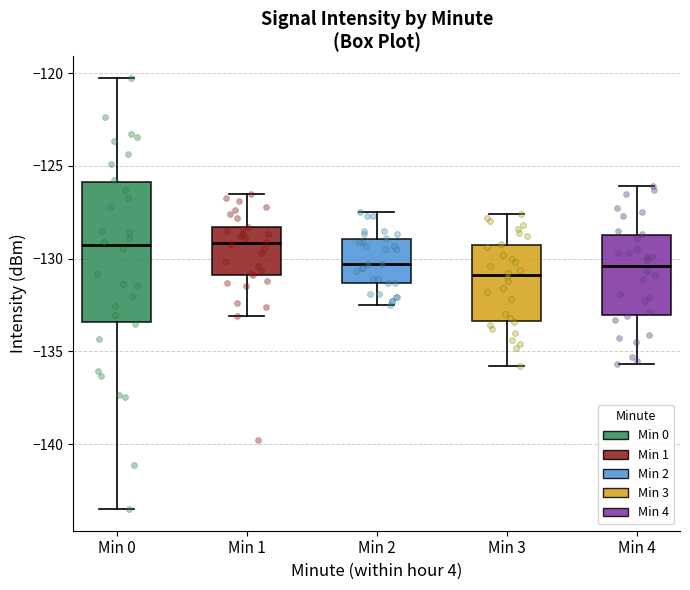

Comparing the boxes themselves (not the whiskers), which one is the tallest?

Min 0